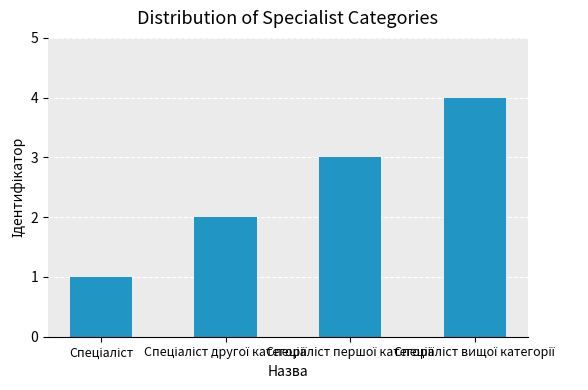

What is the difference between the maximum and minimum values?

3